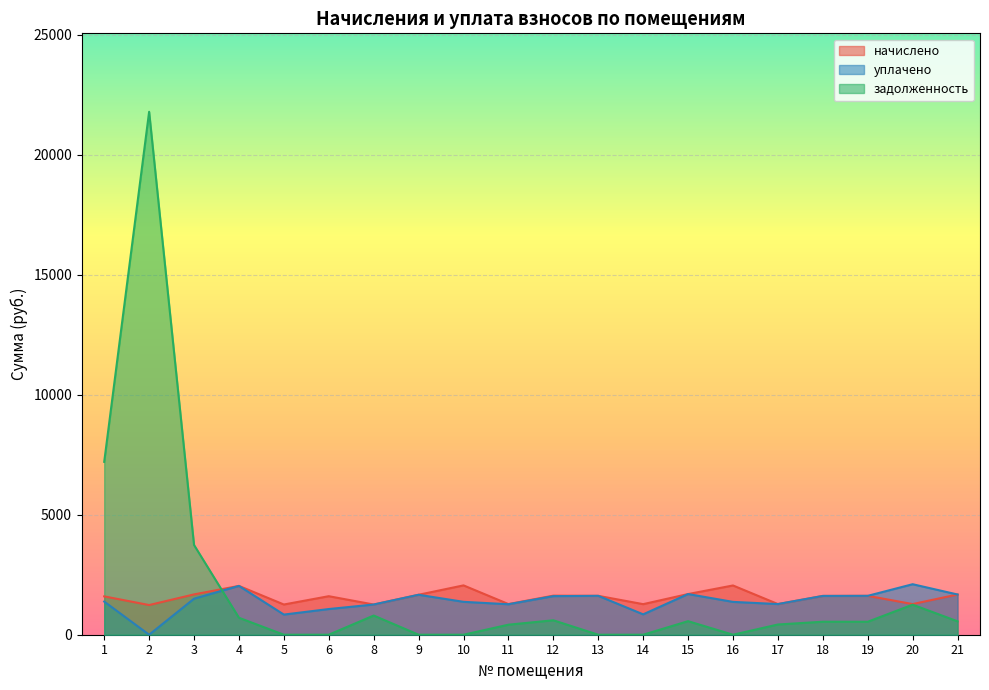

True or false: задолженность has more than 1 points higher than both neighbors.

True